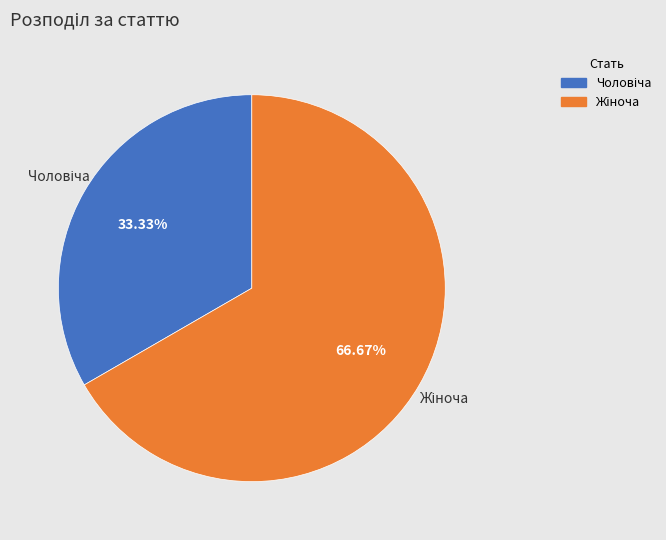

How many slices are in this pie chart?

2